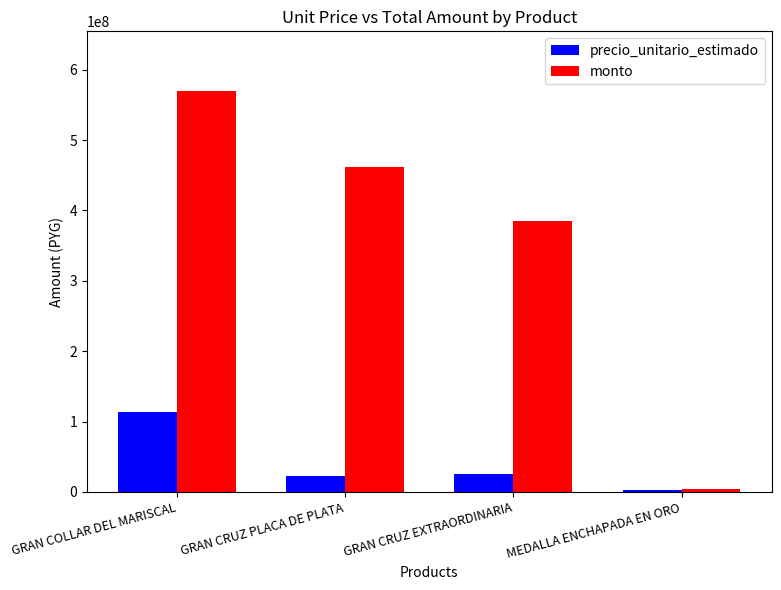

What is the smallest value displayed?

2000000